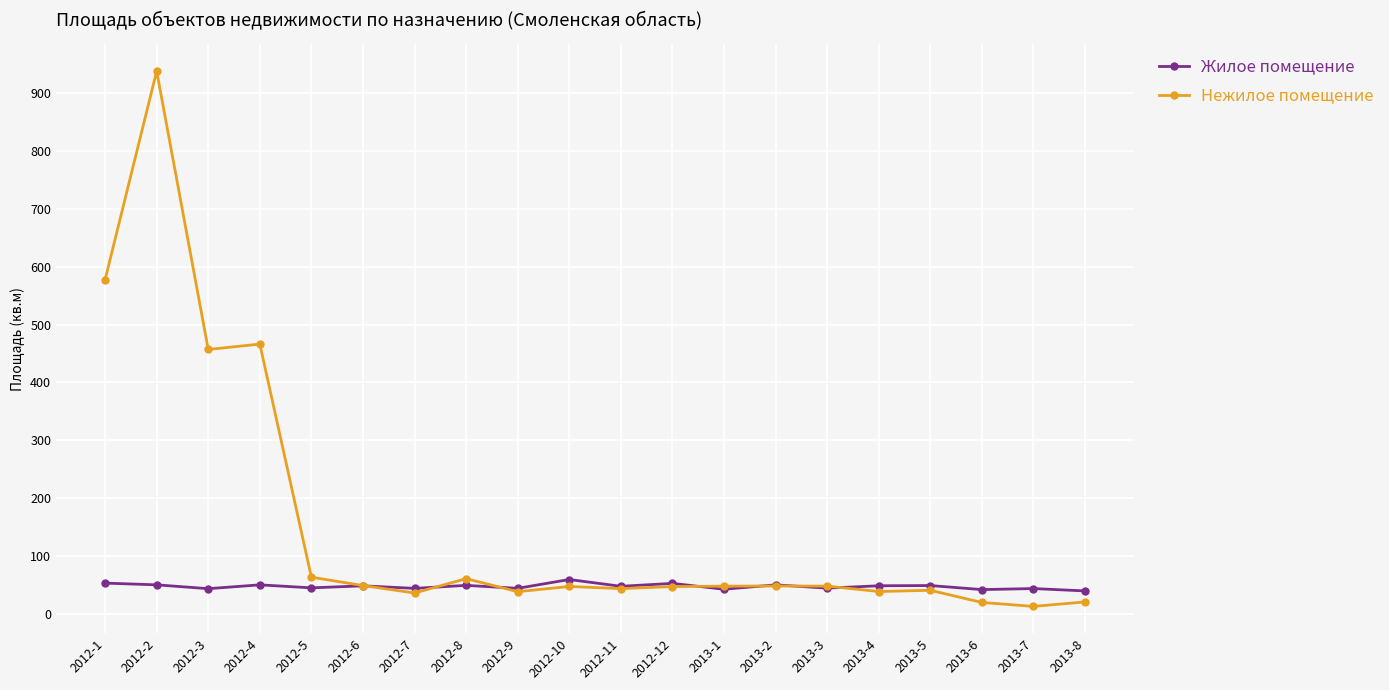

Count the number of data series in this chart.

2